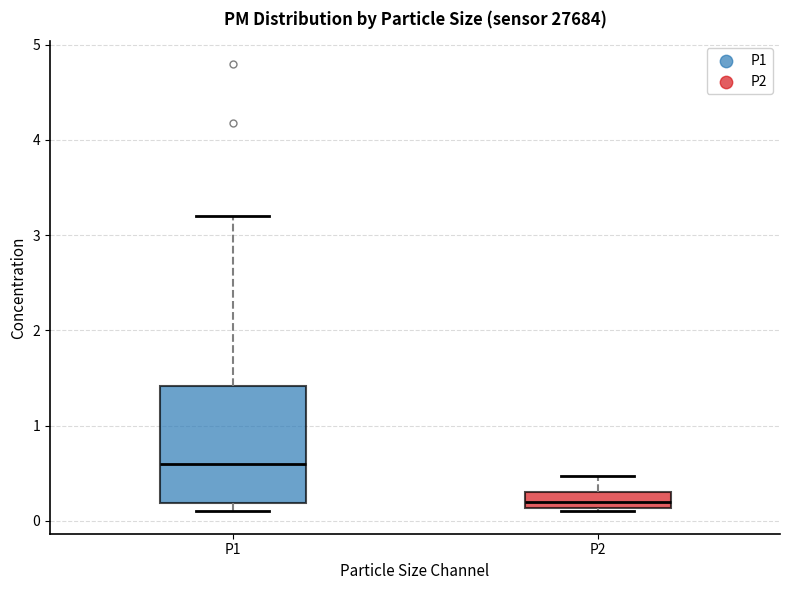

Which box's median line is the lowest?

P2